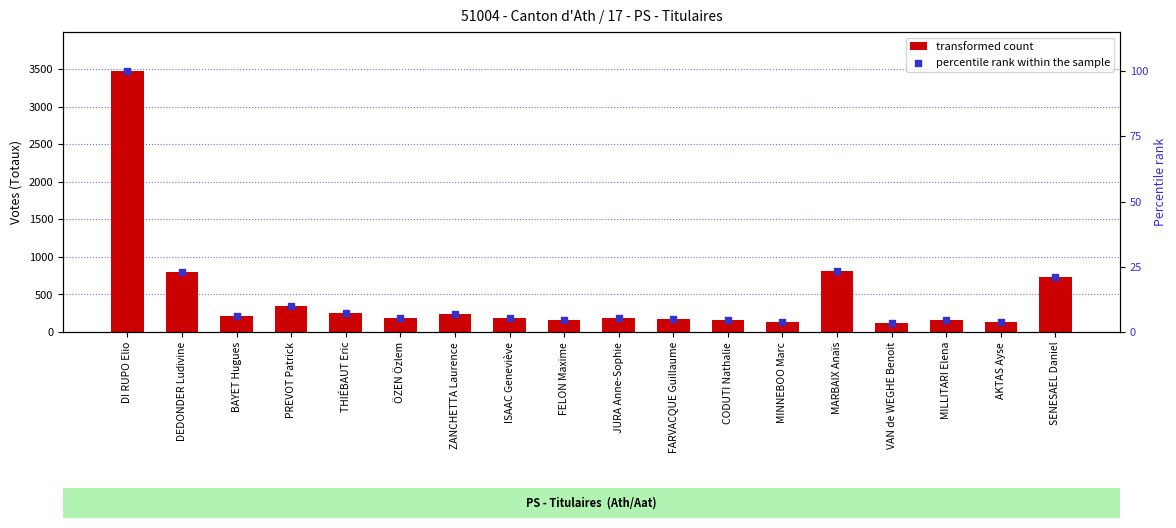

Is the value of transformed count at ÖZEN Özlem greater than the value of percentile rank within the sample at MINNEBOO Marc?

Yes